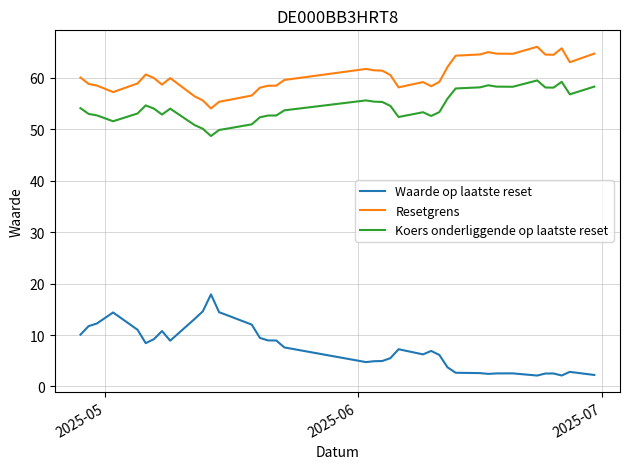

What is the highest value of the Resetgrens series?

66.0